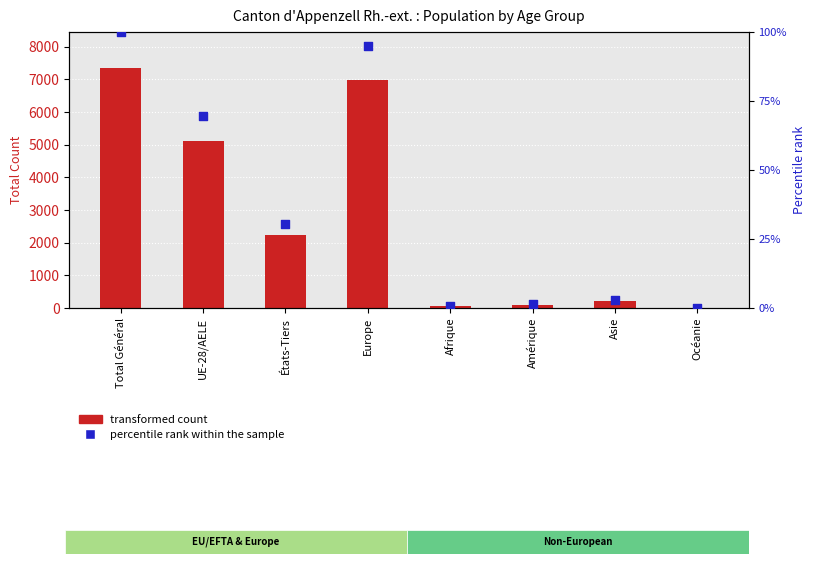

What are all the series names shown in the legend?

transformed count, percentile rank within the sample